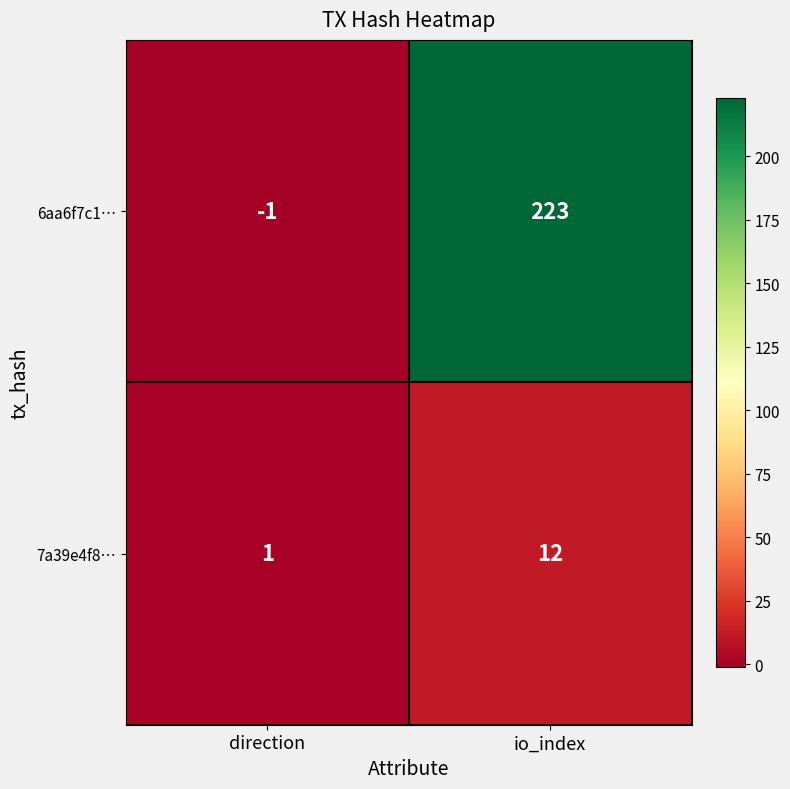

At how many categories does at least one series exceed 122?

1